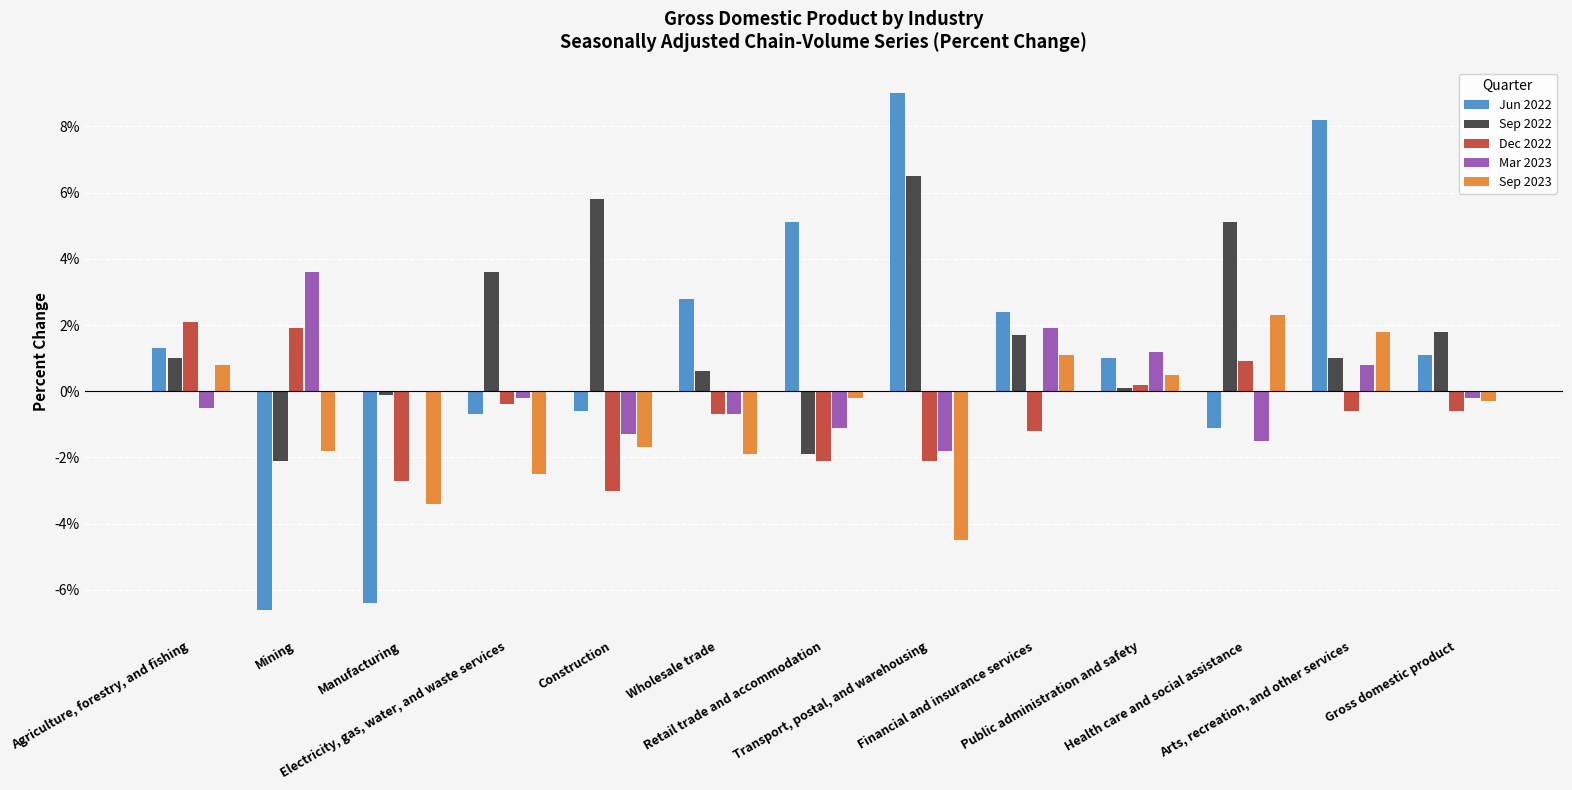

What is the maximum value for Sep 2023?

2.3